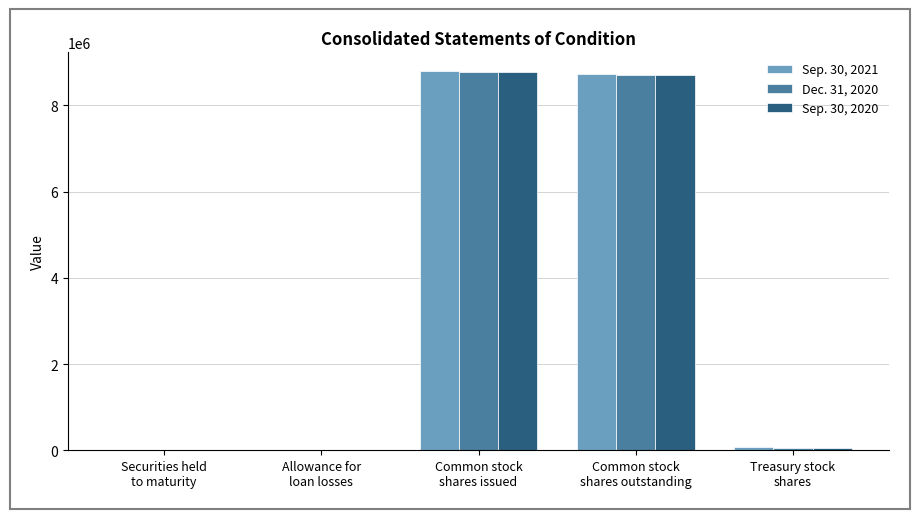

How many series are shown in this chart?

3